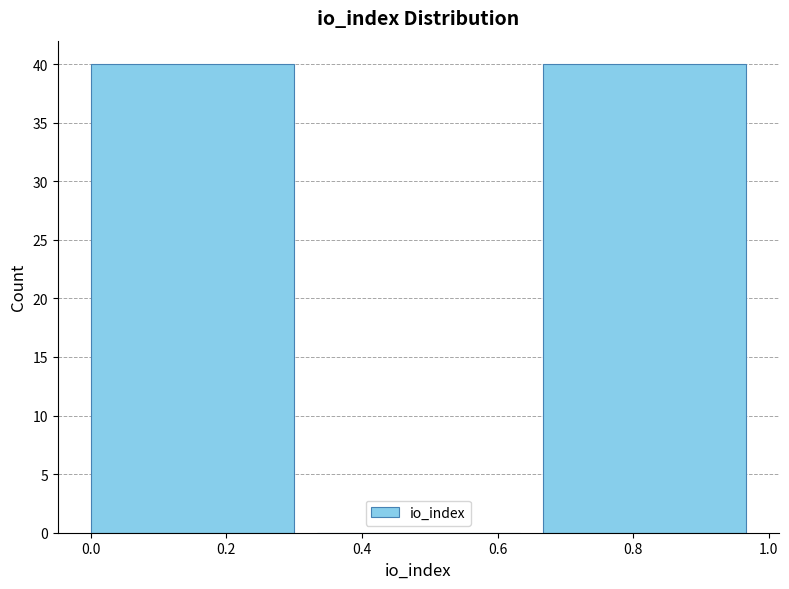

Reading left to right, transcribe this chart: for each bar, give the range it covers on the x-axis and its height. Neither the bar edges nor the heights are printed on the chart, so give them approximately, as read against the axes.

0.00 to 0.34: 40
0.34 to 0.66: 0
0.66 to 1.00: 40